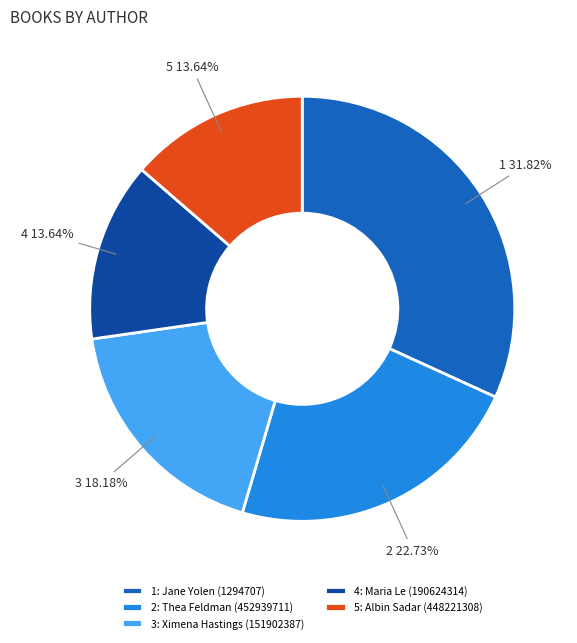

Does any single category account for the majority?

No